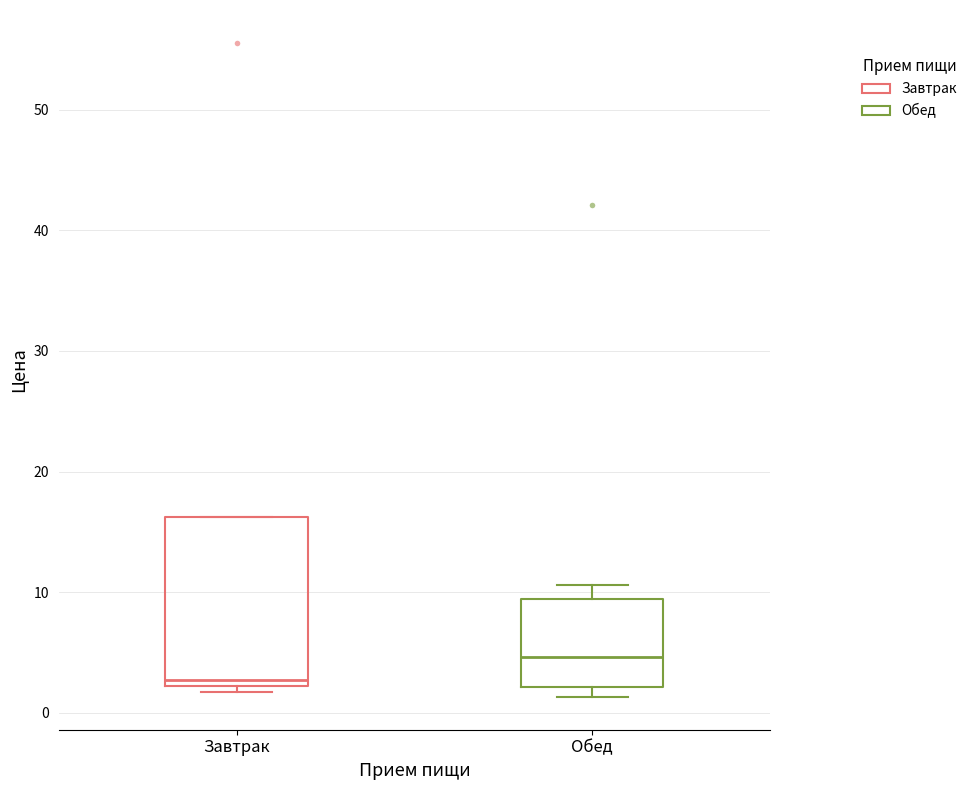

Which box has the highest median line?

Обед